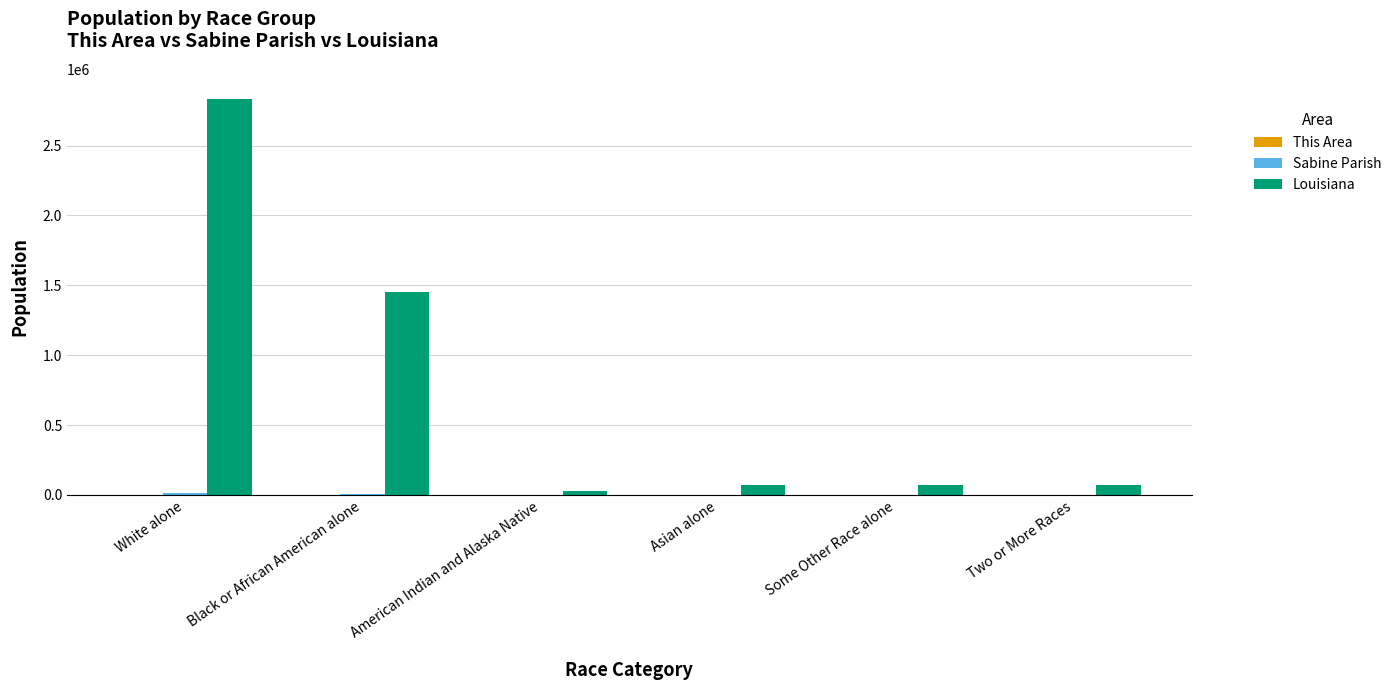

Between White alone and Two or More Races, which series saw the biggest shift?

Louisiana